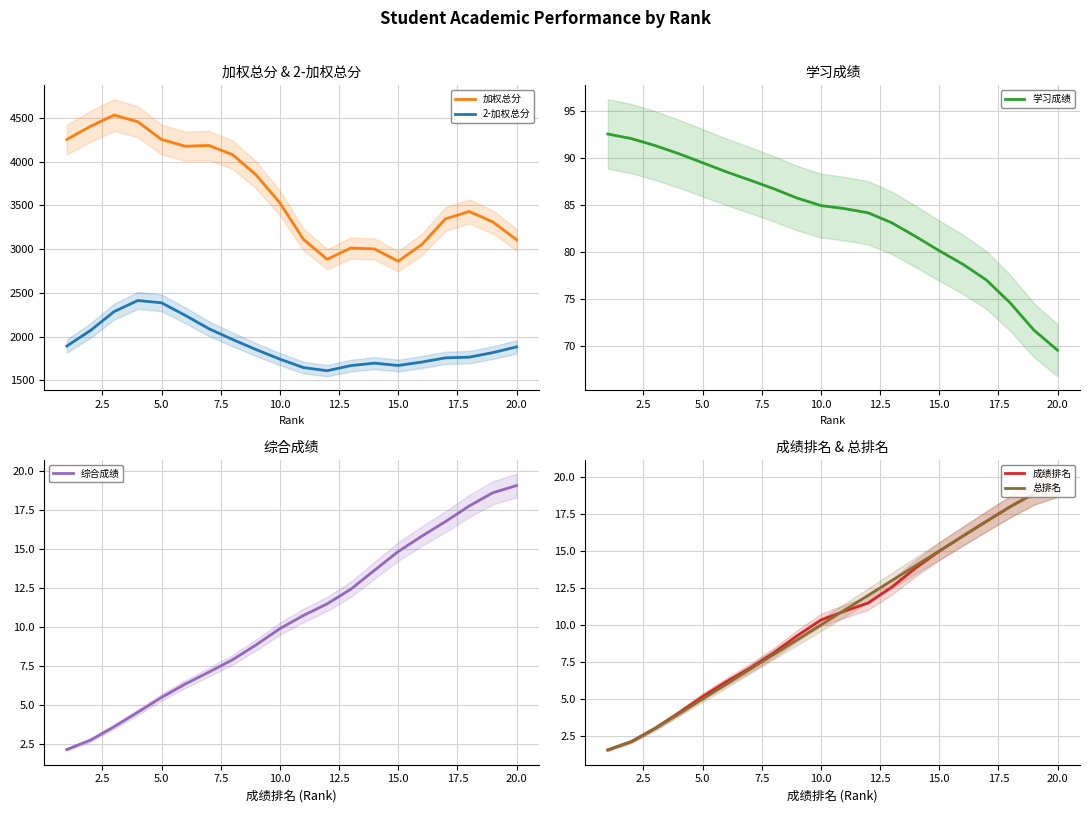

The value of 加权总分 at 10.0 is 3529.2. True or false?

True